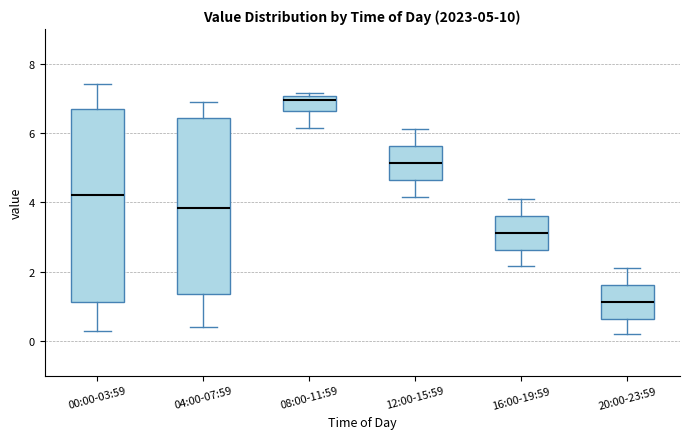

Which box is the tallest, from its lower edge to its upper edge?

00:00-03:59